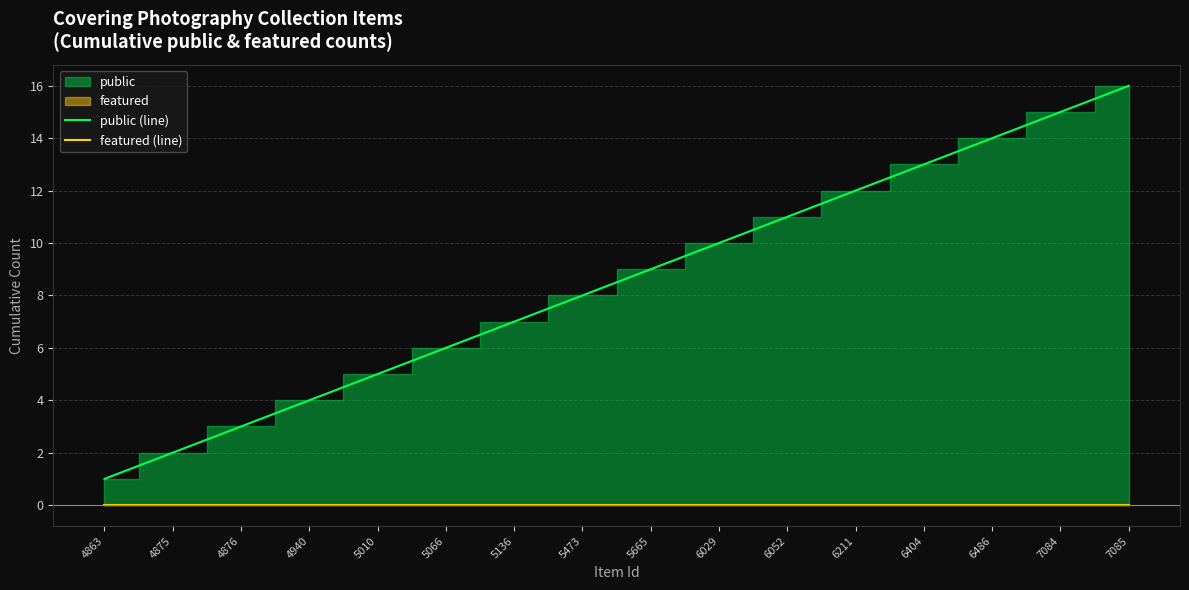

What is the difference between the maximum and minimum values in the public (line) series?

15